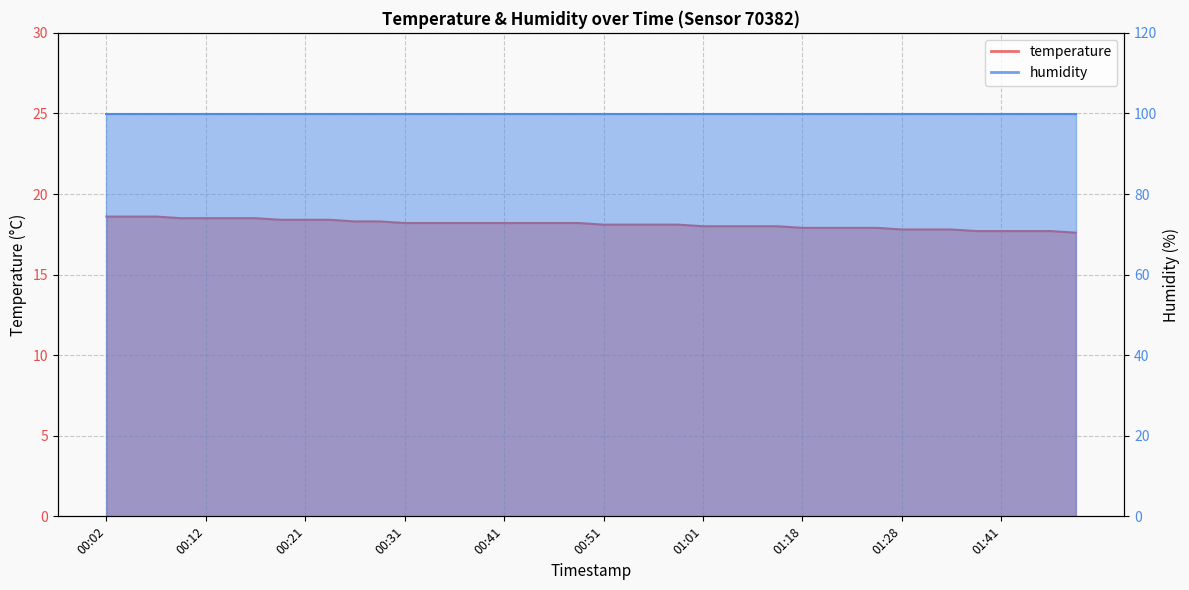

What value does the data have at 01:31?

17.8